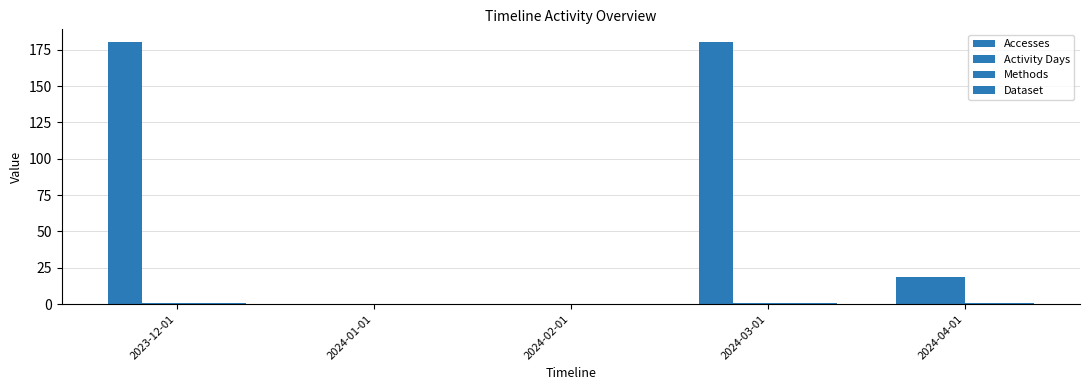

How many distinct data groups are displayed?

4